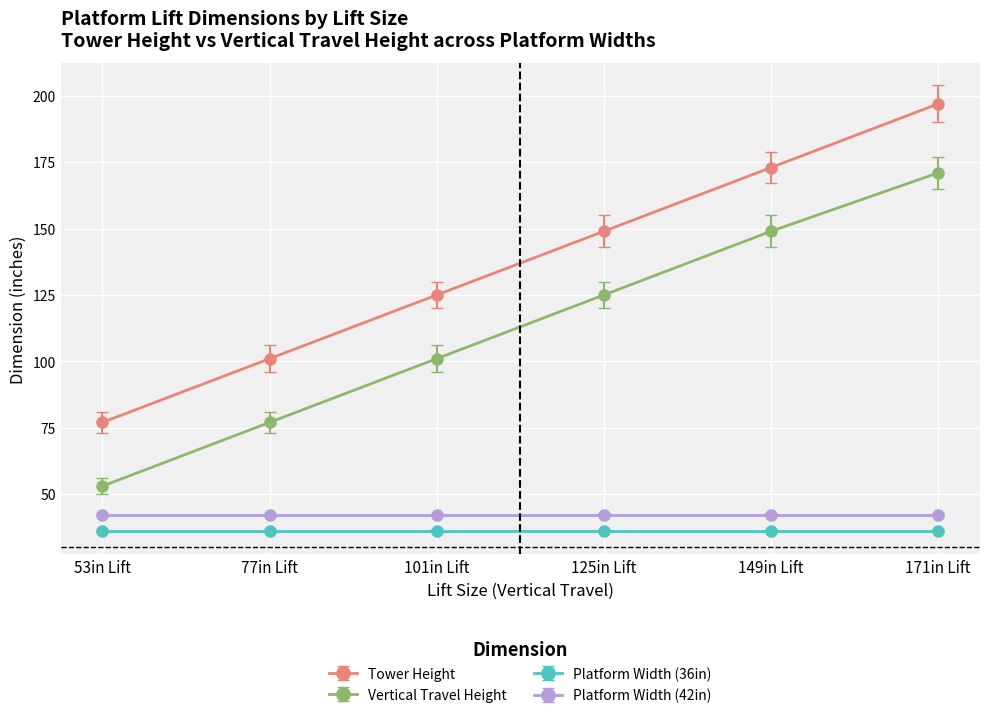

How many Tower Height values are between 101 and 173?

4